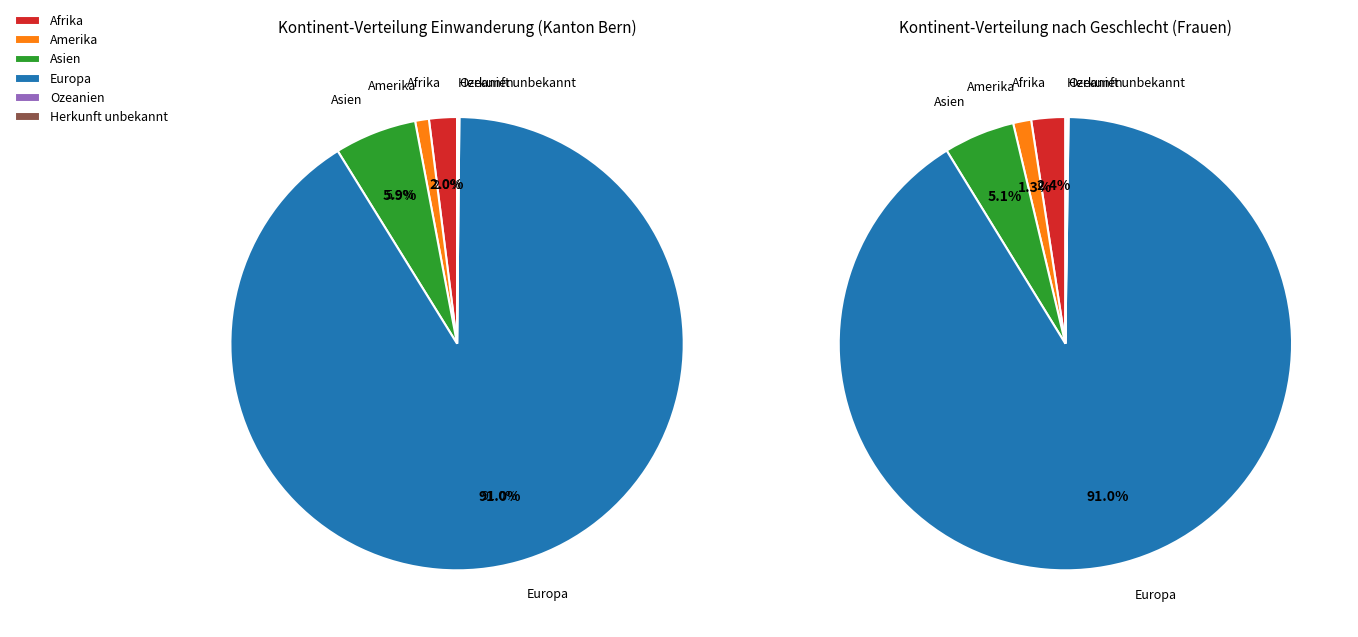

What is the change in value from Ozeanien to Herkunft unbekannt?

-2